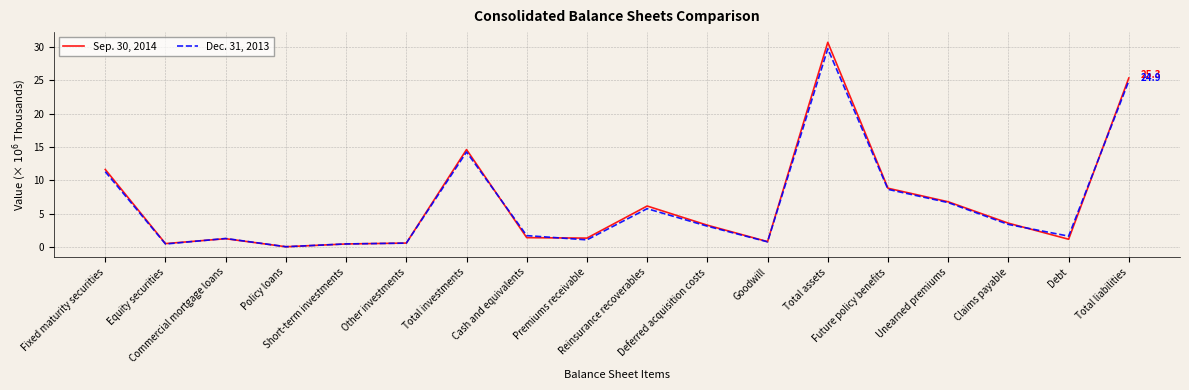

Rank the series at Short-term investments from lowest to highest value.

Sep. 30, 2014, Dec. 31, 2013